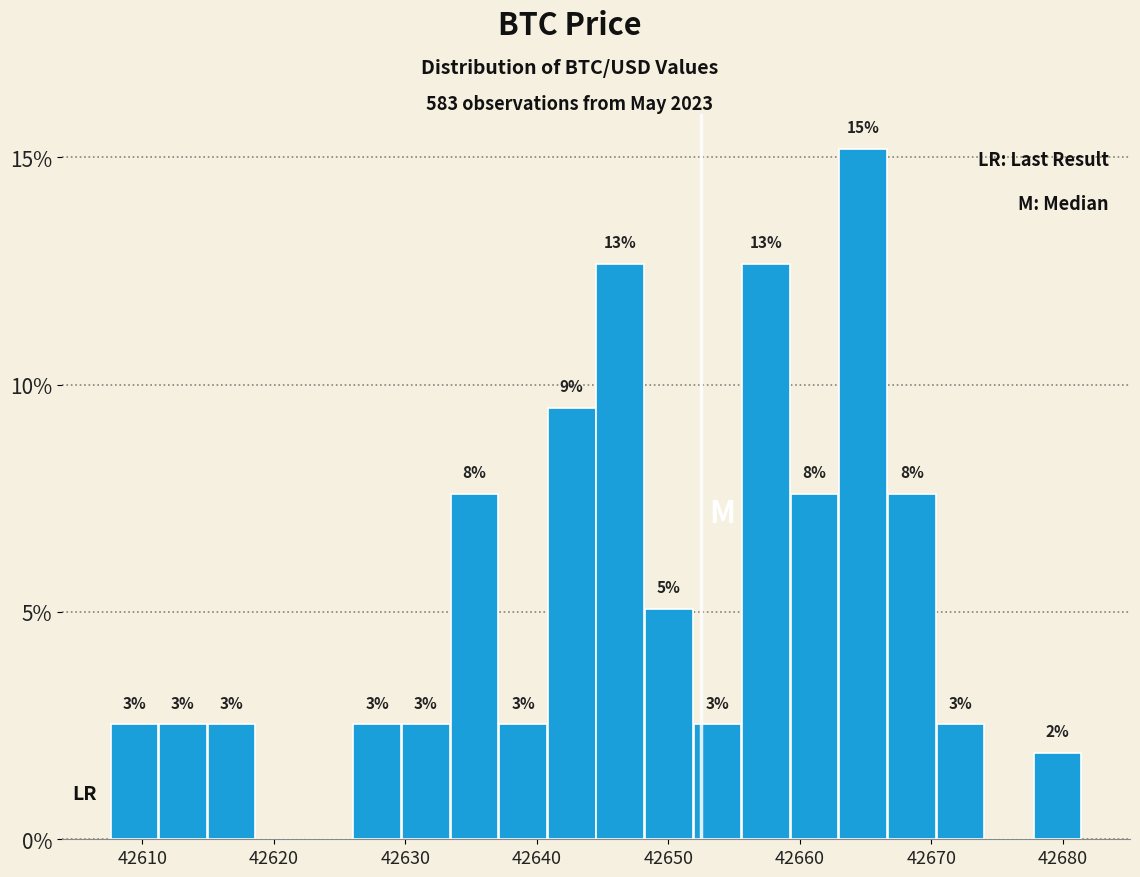

Read against the x-axis, roughly where is the centre of the tallest bar?

42665